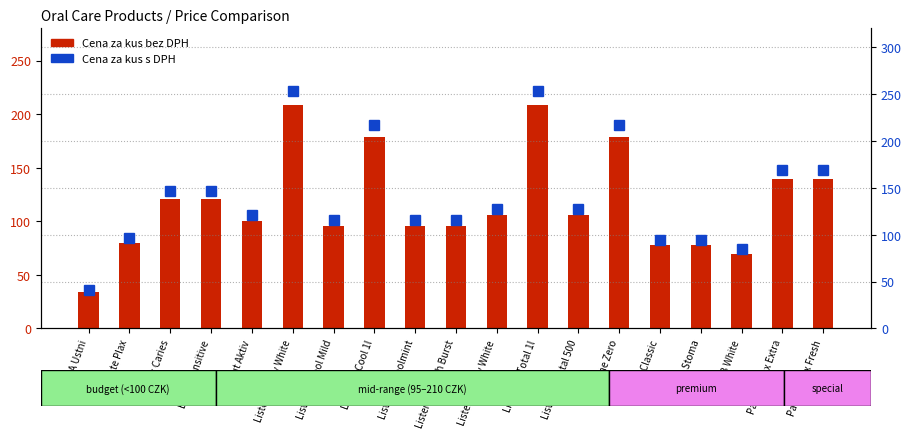

Which series changed the most between Listerine Stay White and Odol Classic?

Cena za kus s DPH